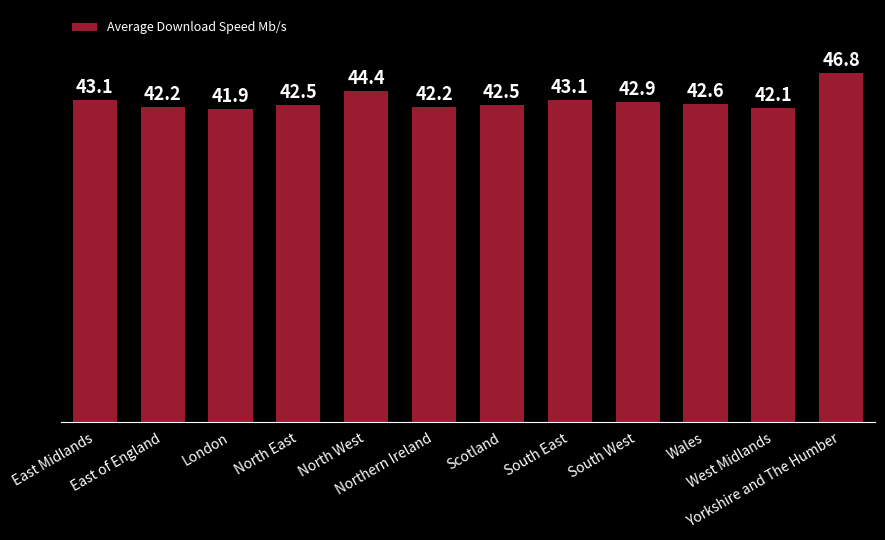

At which category does the chart reach its peak across all series?

Yorkshire and The Humber